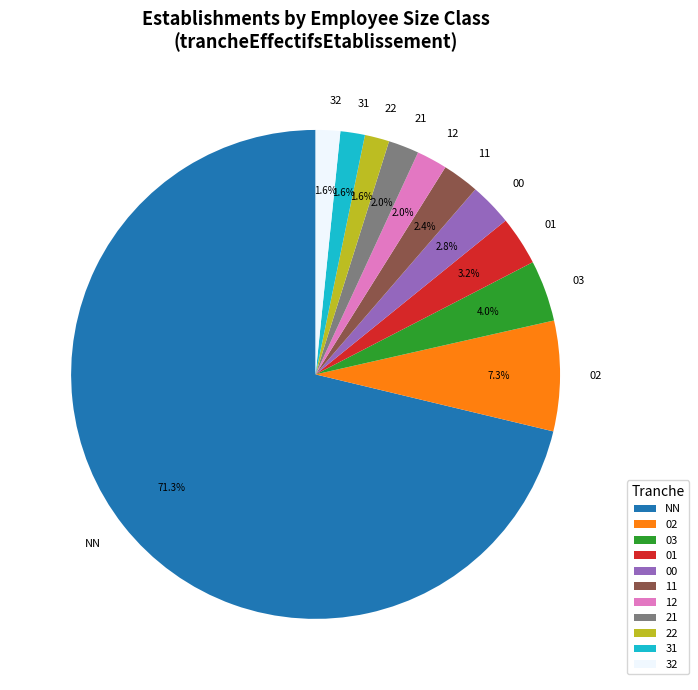

What percentage is the 00 slice, to the nearest percent?

3%